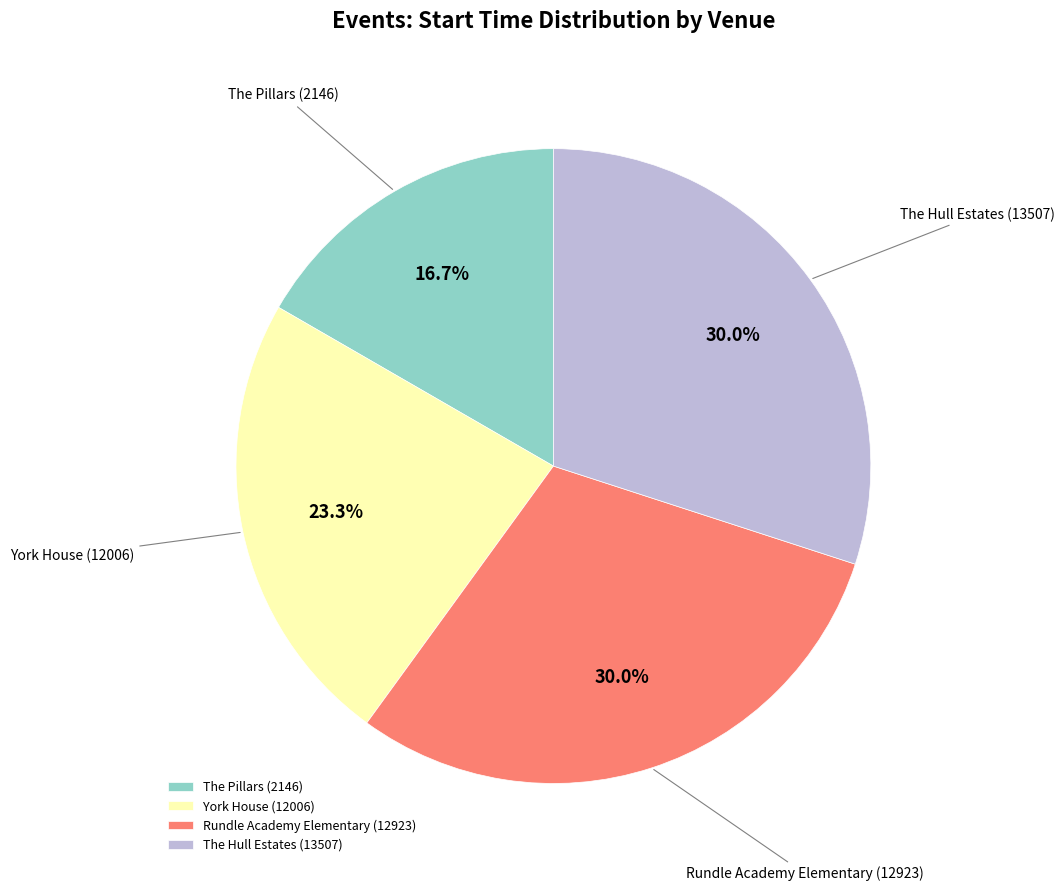

What percentage is the The Pillars (2146) slice, to the nearest percent?

17%